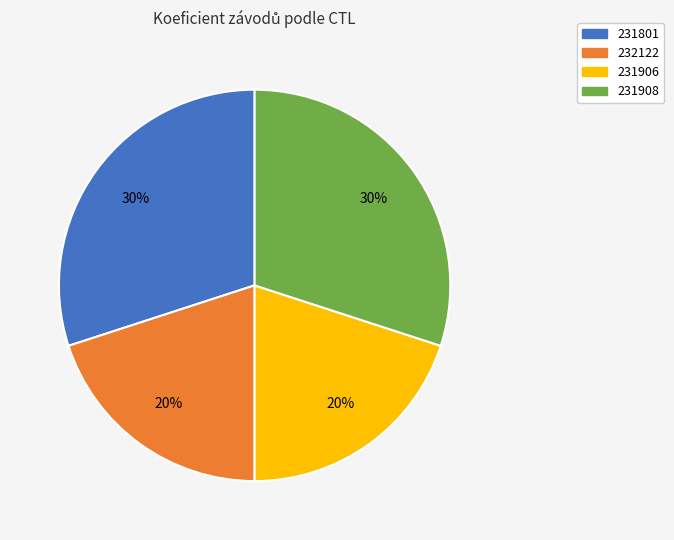

Is there a majority slice in this chart?

No